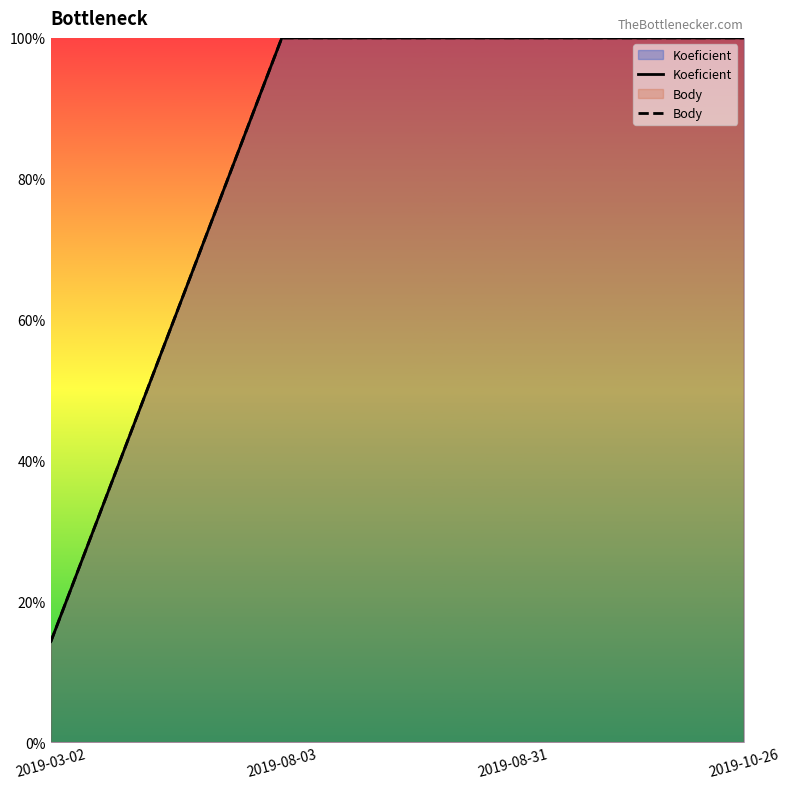

At how many categories does at least one series exceed 0?

4